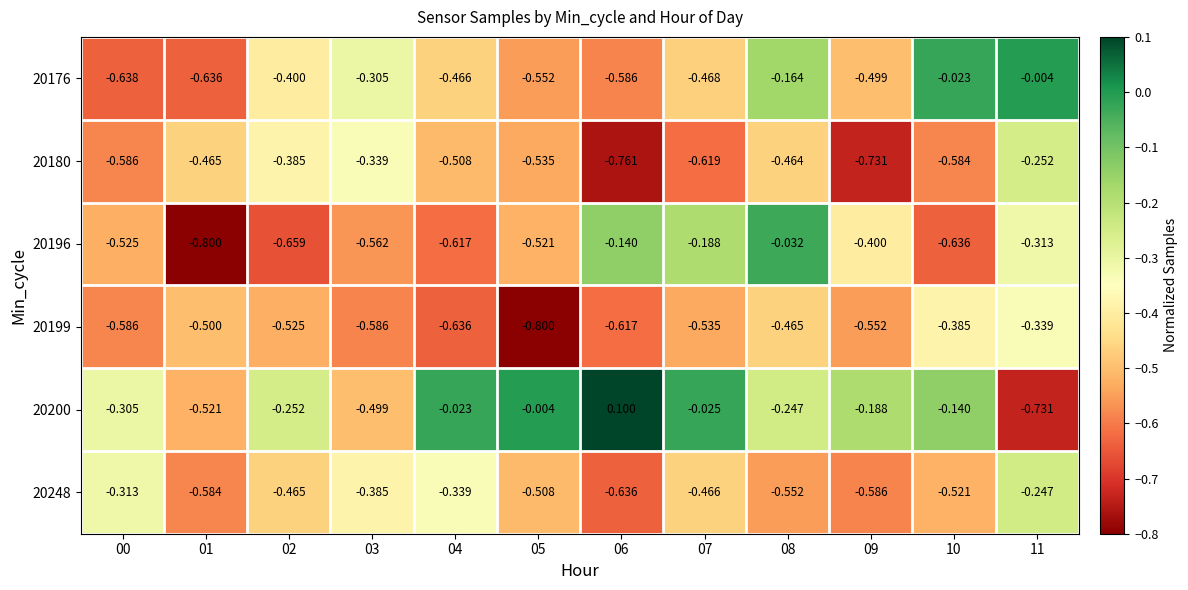

Which series changed the most between 00 and 04?

20200